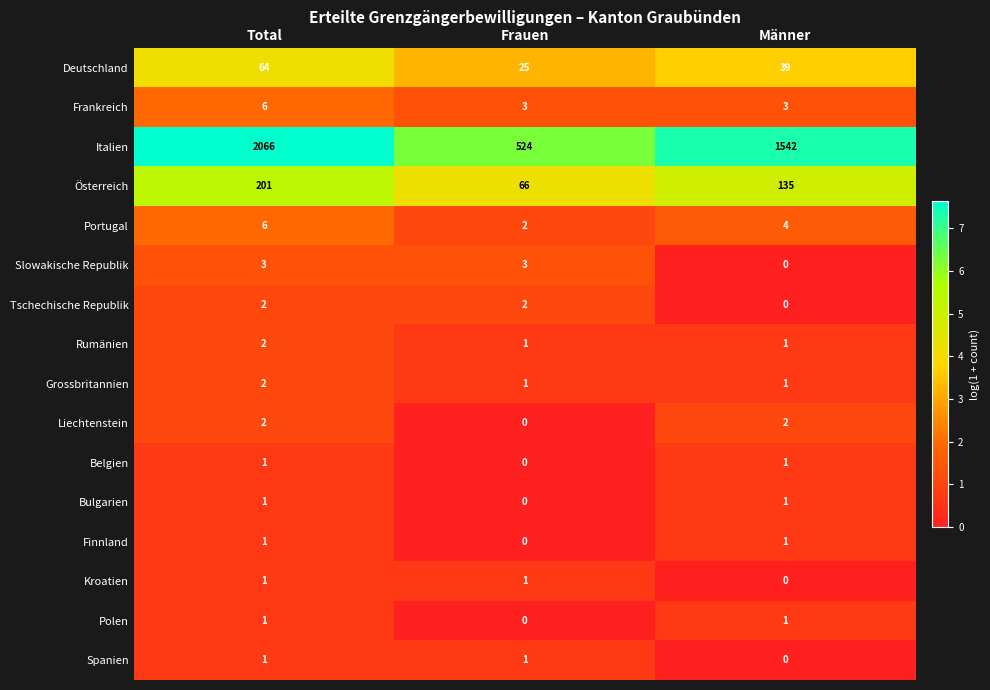

Which series has the largest total across all categories?

Italien